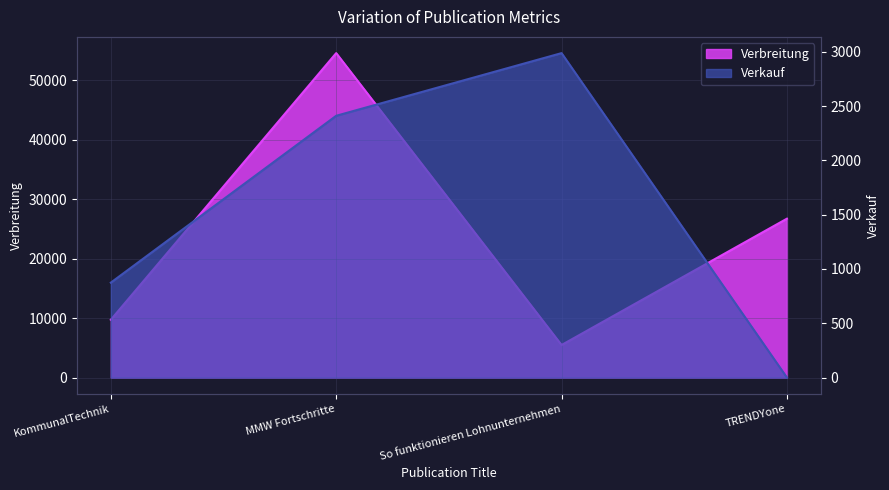

True or false: Verbreitung has a value of 8731 at So funktionieren Lohnunternehmen.

False